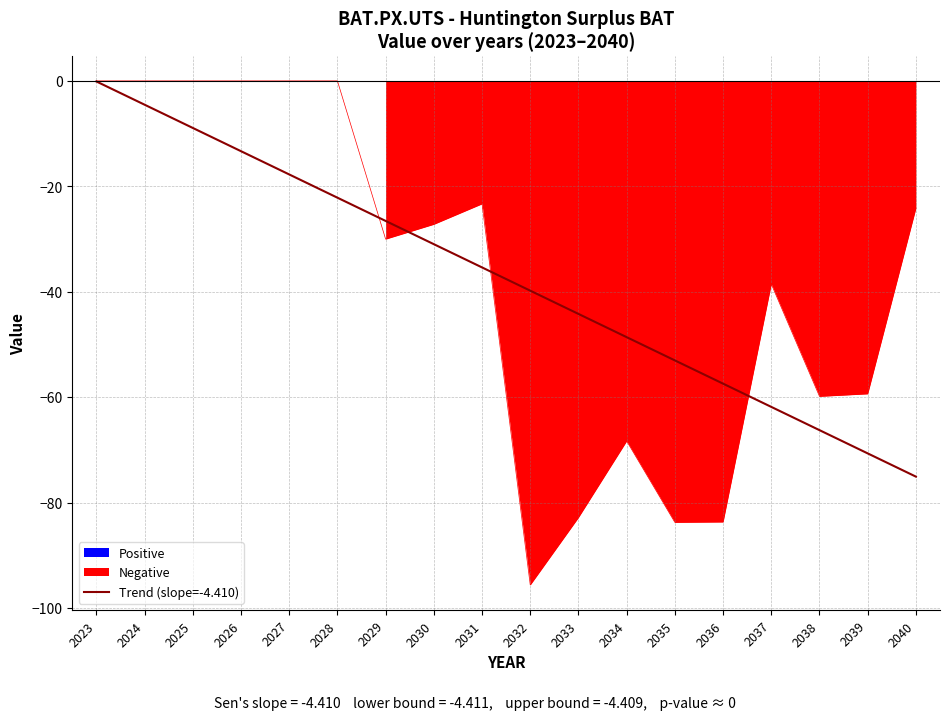

Reading right to left, list all the values displayed in this chart.

2040=-75.1	2039=-70.7	2038=-66.3	2037=-61.8	2036=-57.4	2035=-53.0	2034=-48.6	2033=-44.2	2032=-39.8	2031=-35.4	2030=-31.0	2029=-26.6	2028=-22.2	2027=-17.7	2026=-13.3	2025=-8.9	2024=-4.5	2023=-0.1